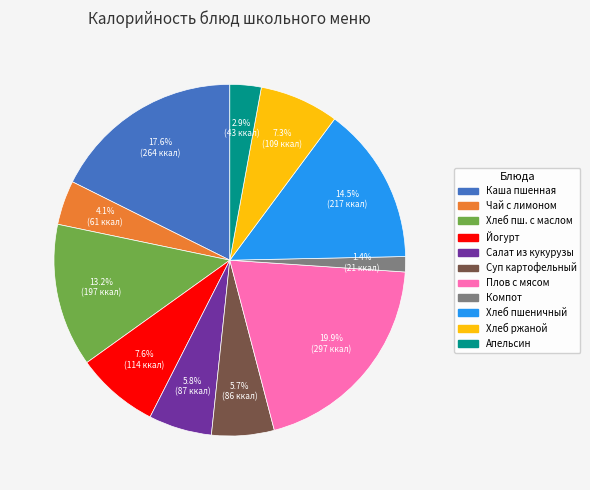

How many segments does this pie chart have?

11